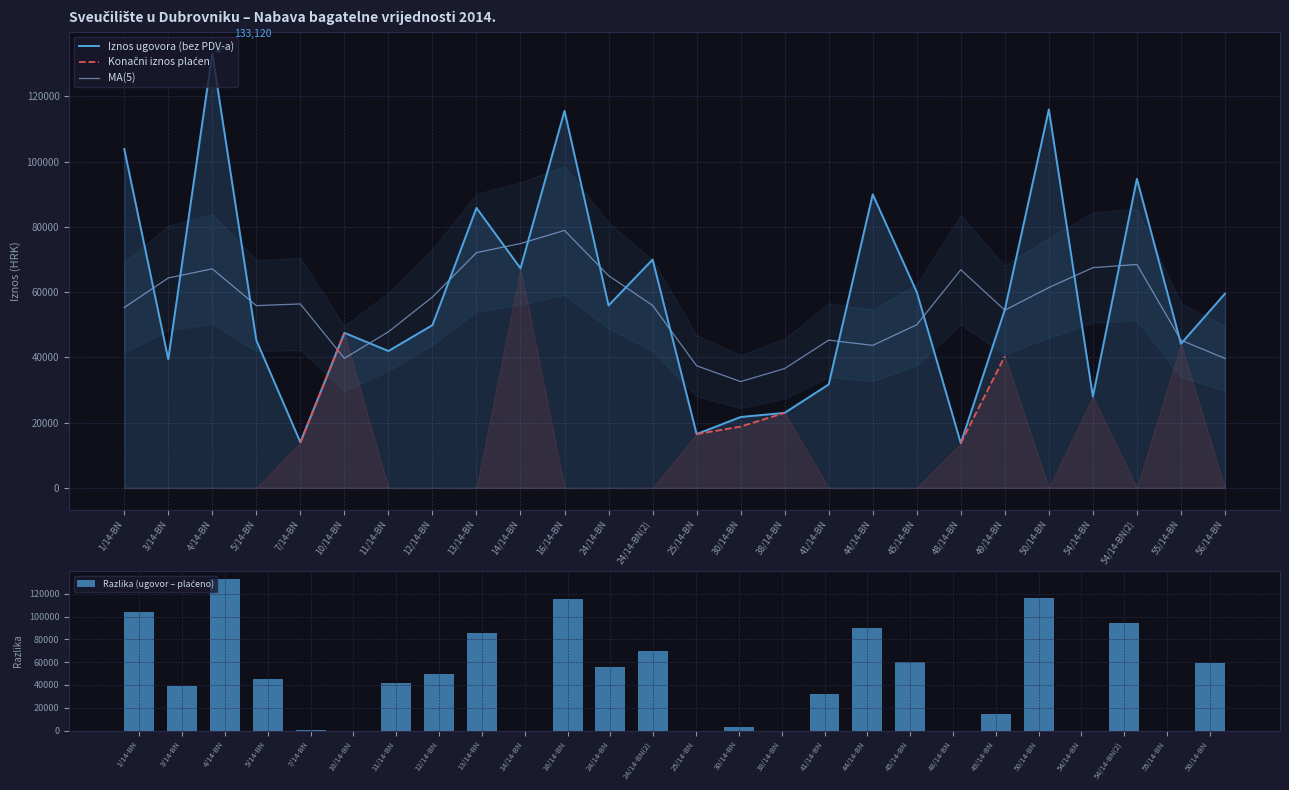

What position from the right is 38/14-BN?

11